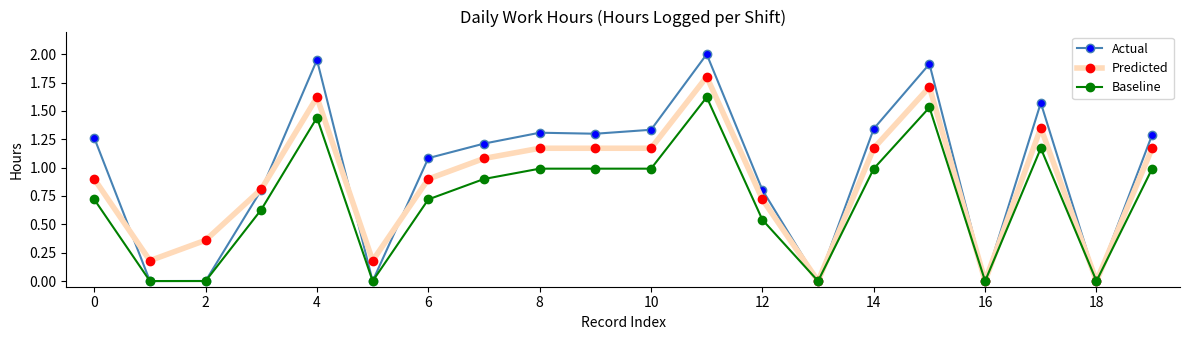

What is the value of the Actual point at the 4th from the left?

0.8